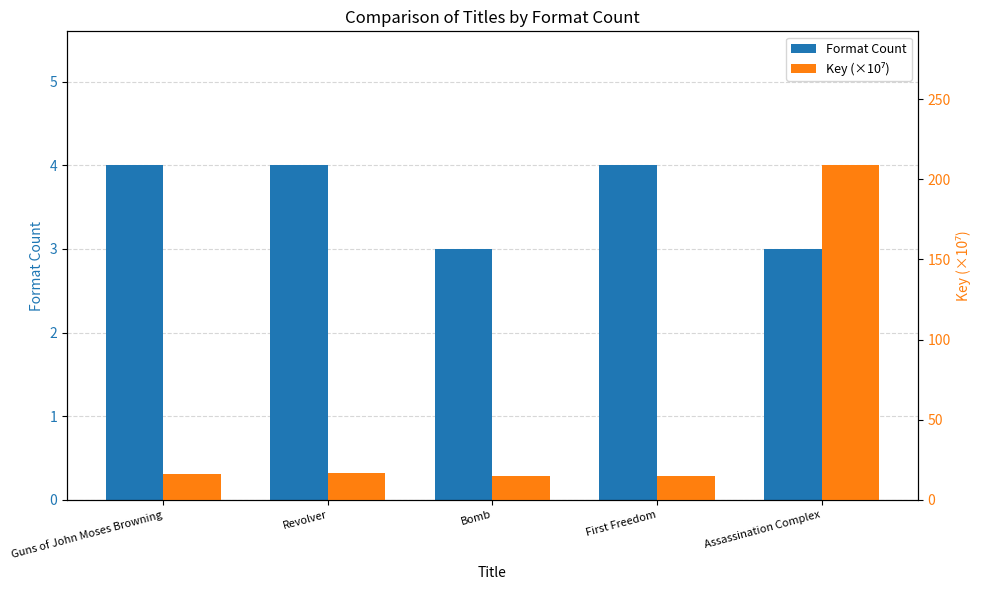

What is the highest value of the Key (×10⁷) series?

208.7